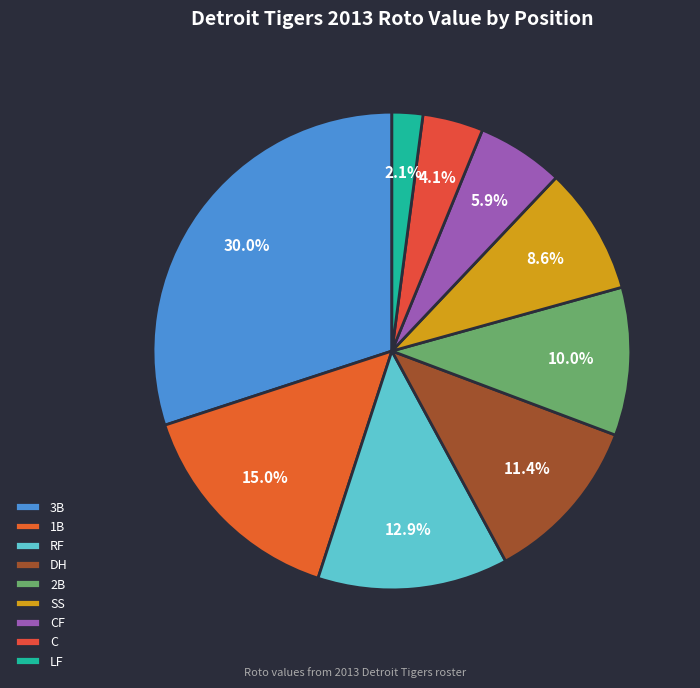

Rank the categories by value from lowest to highest.

LF, C, CF, SS, 2B, DH, RF, 1B, 3B